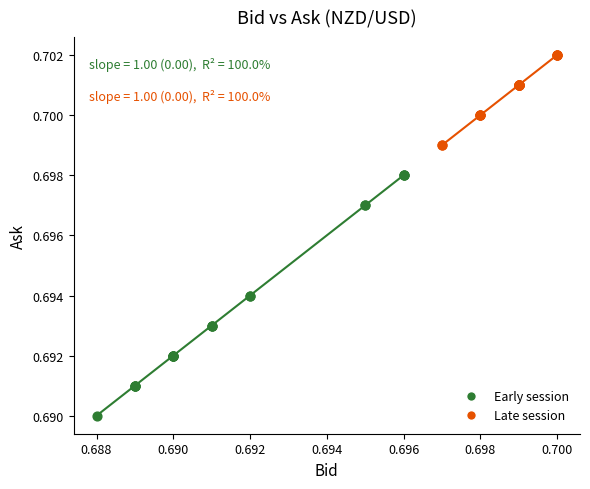

Which series reaches the maximum Y coordinate?

Late session